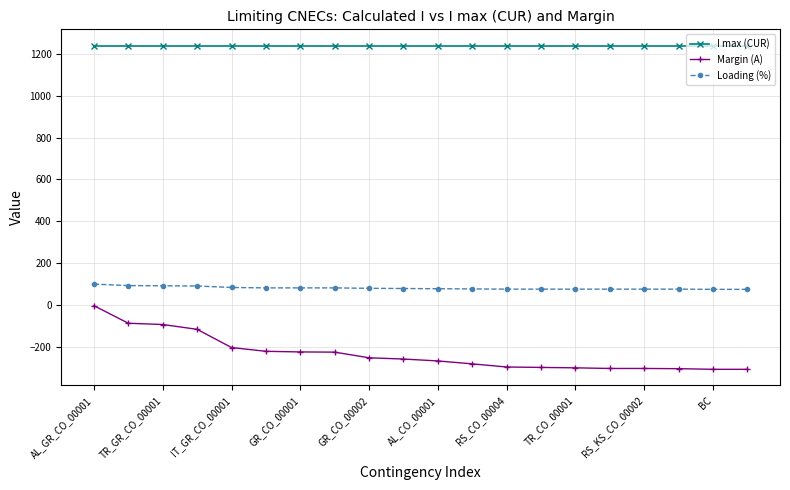

What is the smallest value displayed?

-307